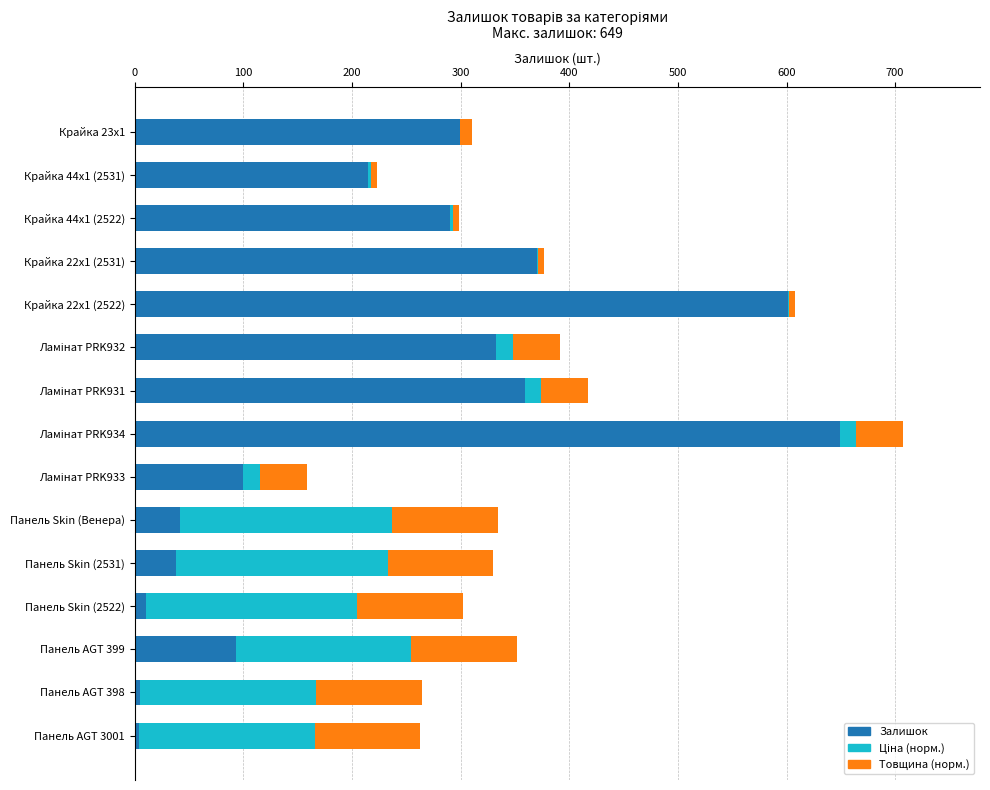

What is the sum of all Залишок values?

3408.0